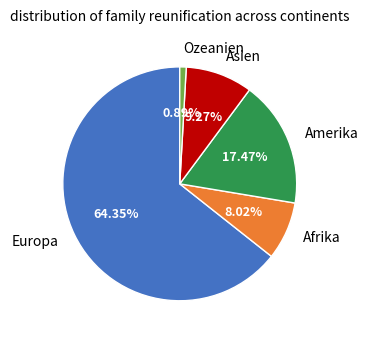

To the nearest percent, what is the average slice percentage?

20%